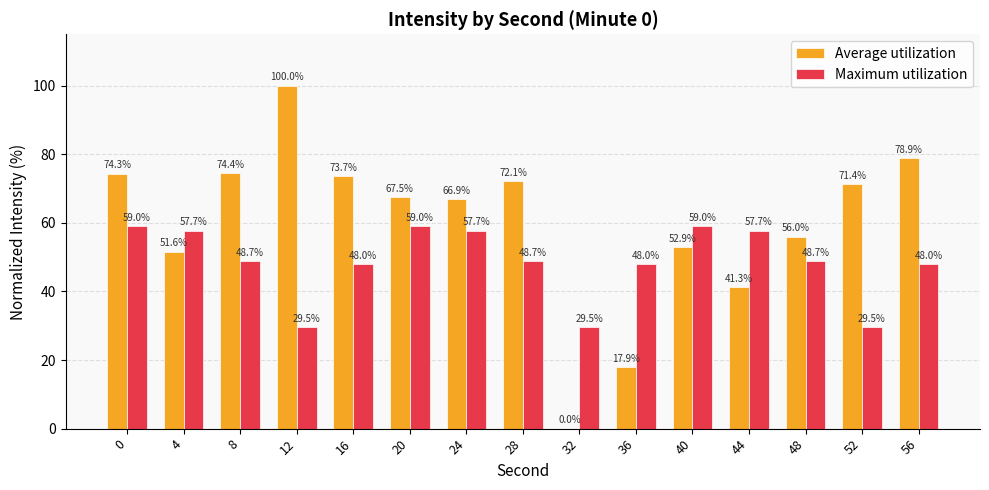

Between 12 and 28, which series saw the biggest shift?

Average utilization